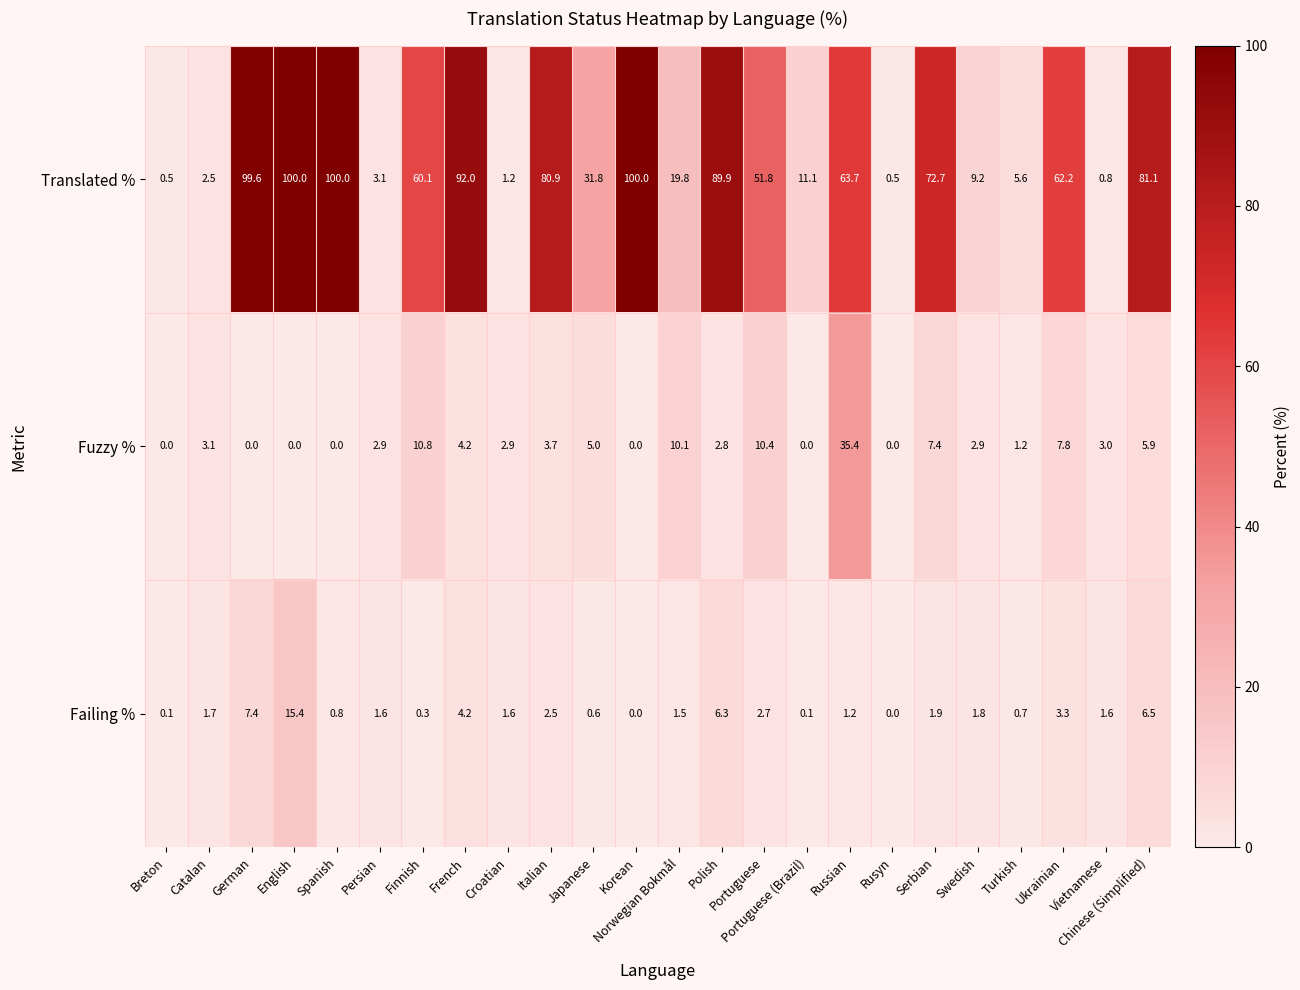

Read the Fuzzy % value at Portuguese.

10.4